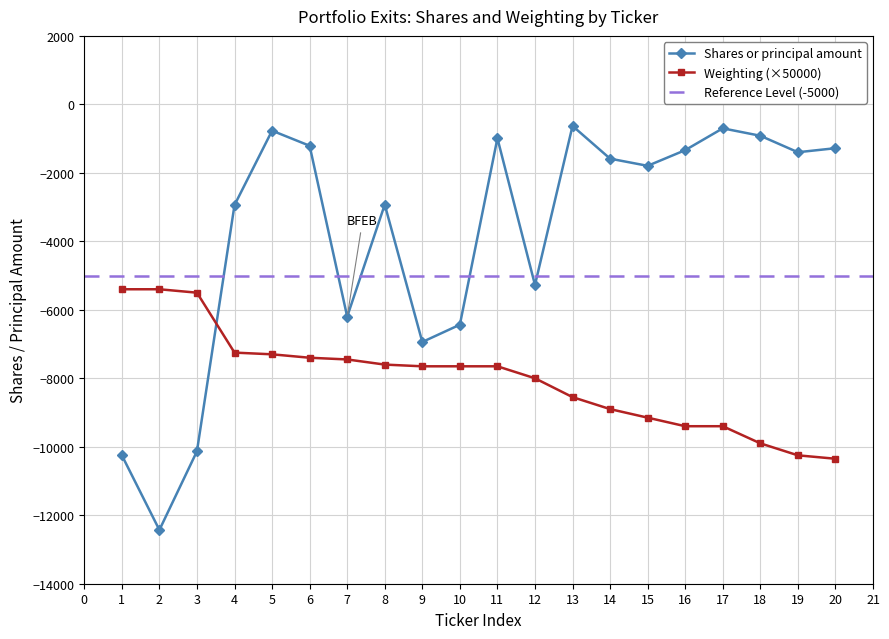

How many intersections are there between Shares or principal amount and Weighting?

1